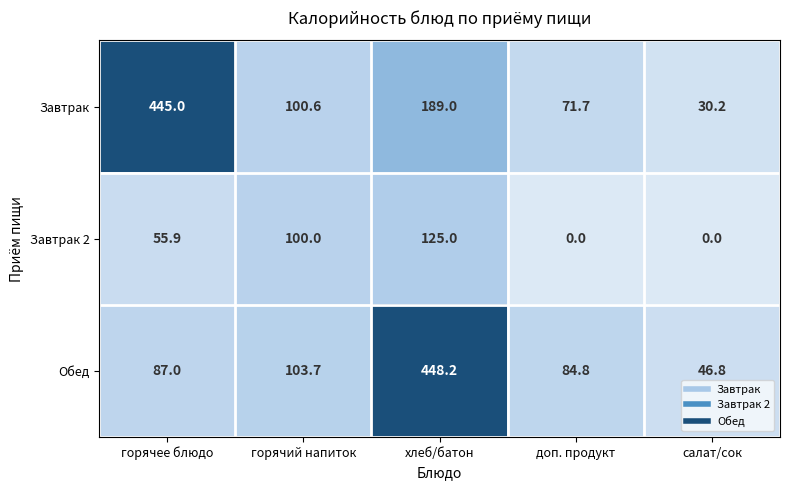

Rank the series by their maximum value, from lowest to highest.

Завтрак 2, Завтрак, Обед